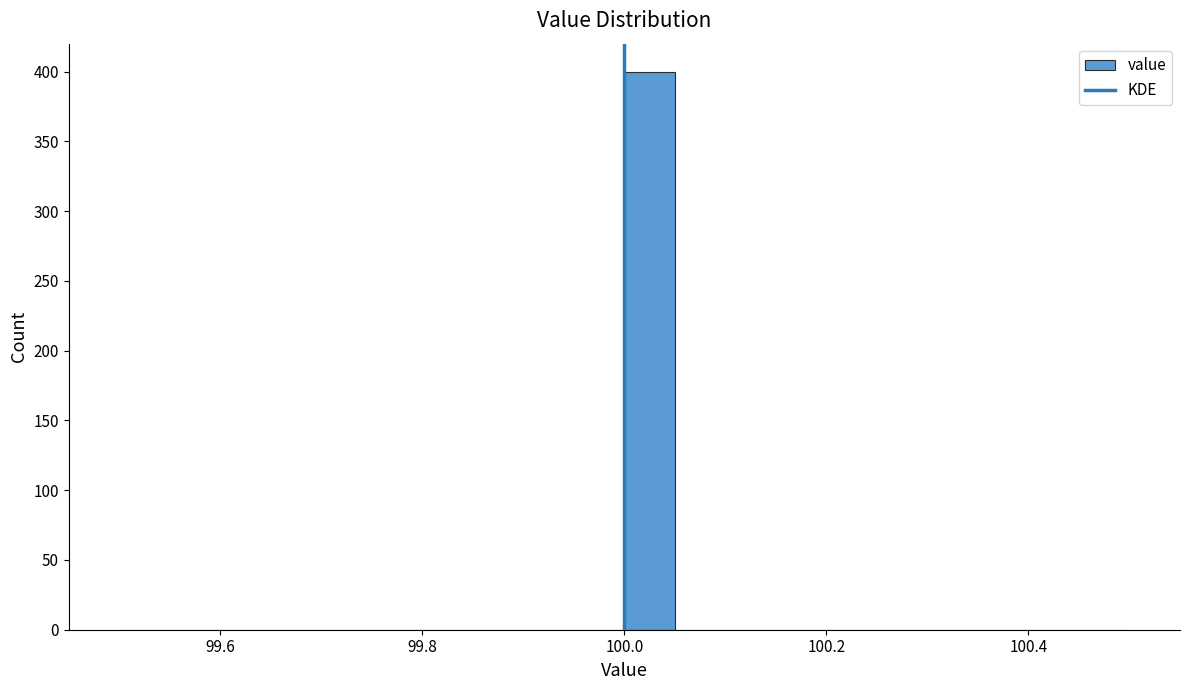

Around what value on the x-axis is the tallest bar? Give the approximate position of its centre, as read against the axis.

100.02